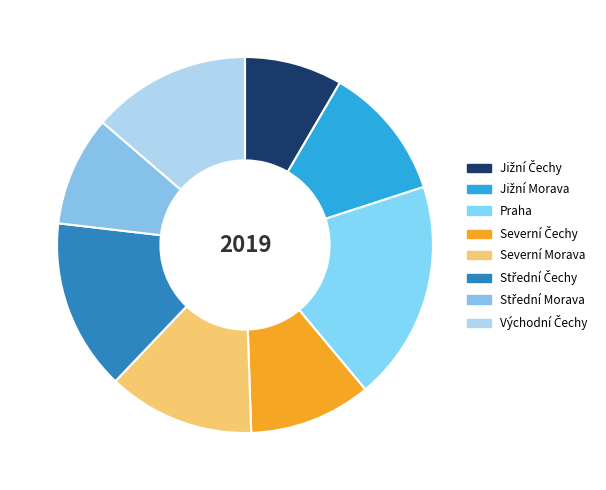

The Severní Morava slice represents 3% of the pie. True or false?

False